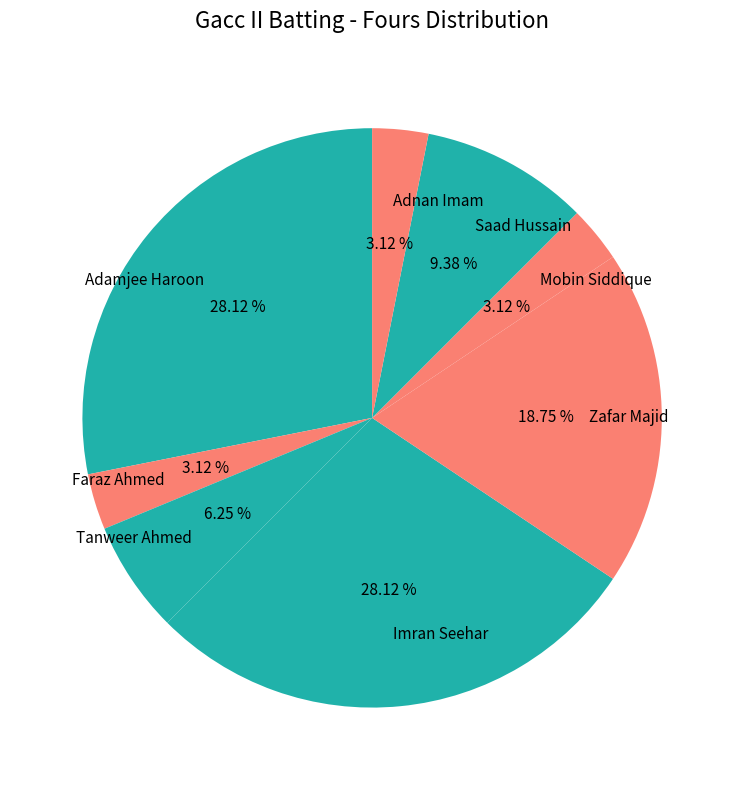

Which has a higher value, Zafar Majid or Faraz Ahmed?

Zafar Majid